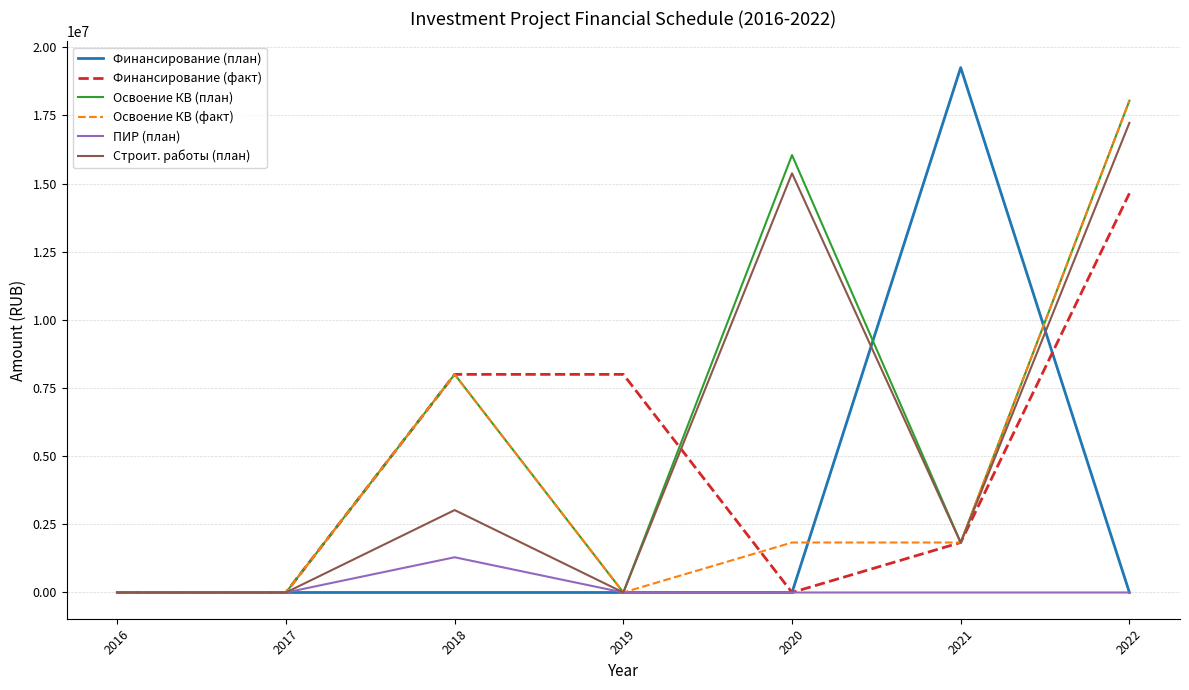

Between 2019 and 2020, which series saw the biggest shift?

Освоение КВ (план)